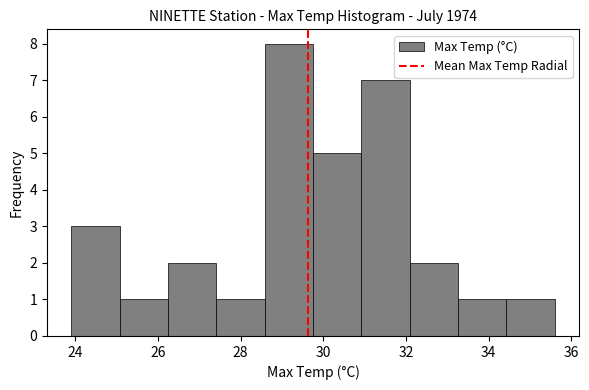

Reading left to right, list every bar in this chart as the range it spans on the x-axis followed by its height. Neither the bar edges nor the heights are printed on the chart, so give them approximately, as read against the axes.

24.0 to 25.0: 3
25.0 to 26.2: 1
26.2 to 27.4: 2
27.4 to 28.6: 1
28.6 to 29.8: 8
29.8 to 31.0: 5
31.0 to 32.0: 7
32.0 to 33.2: 2
33.2 to 34.4: 1
34.4 to 35.6: 1